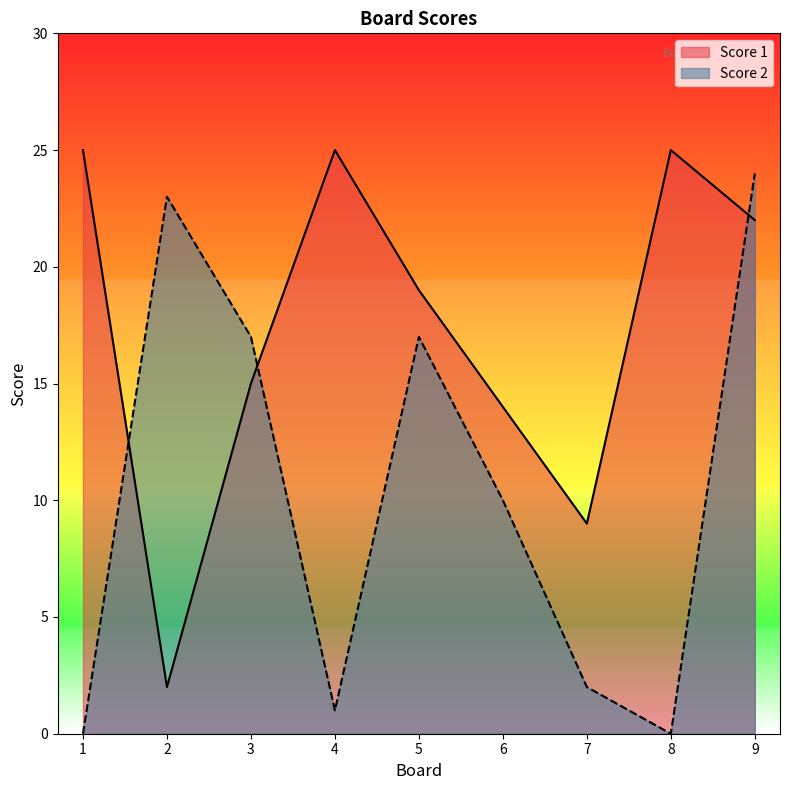

Which label corresponds to the smallest value in the chart?

1